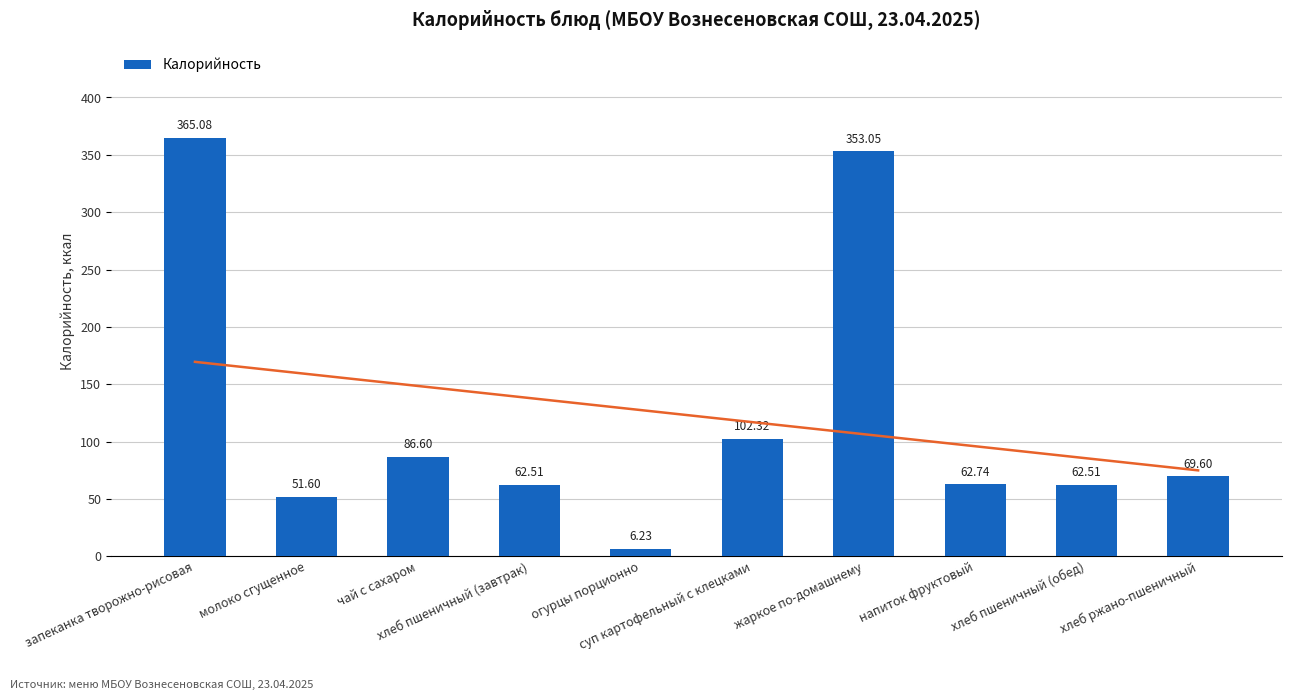

List the labels in order of value, smallest first.

огурцы порционно, молоко сгущенное, хлеб пшеничный (завтрак), хлеб пшеничный (обед), напиток фруктовый, хлеб ржано-пшеничный, чай с сахаром, суп картофельный с клецками, жаркое по-домашнему, запеканка творожно-рисовая